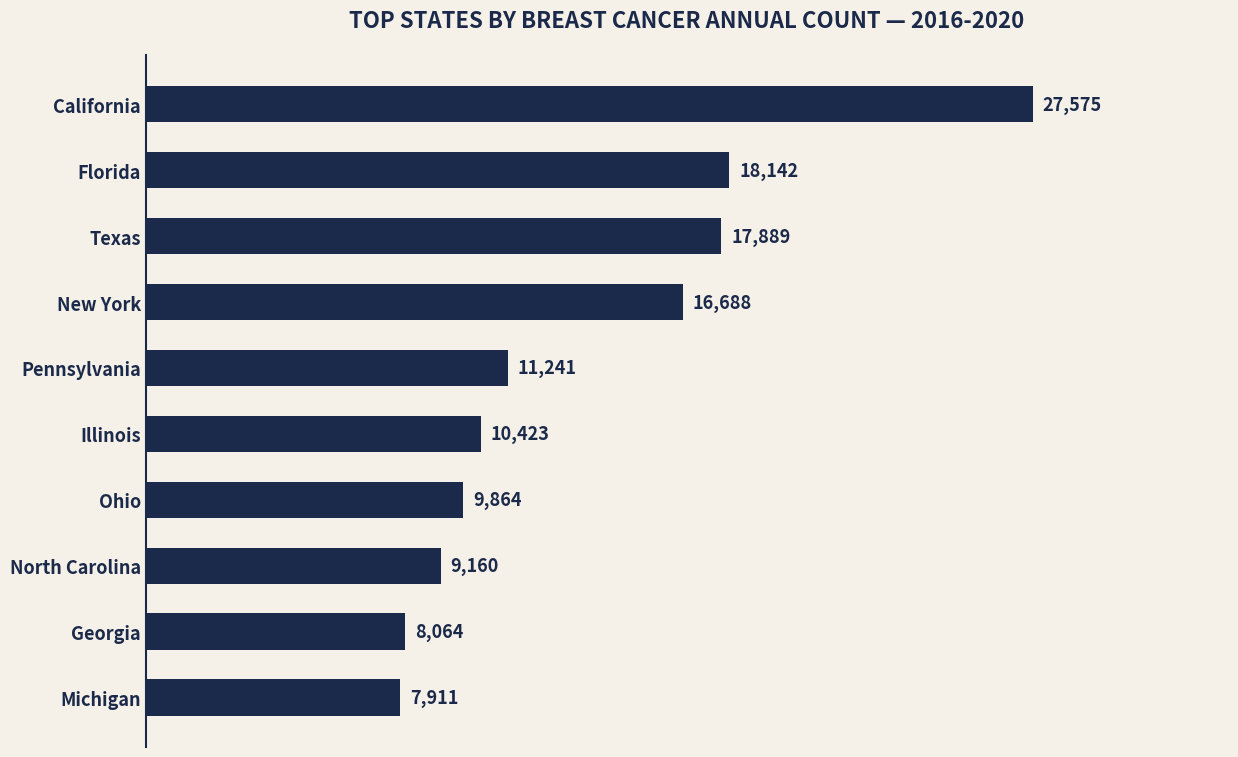

Which label corresponds to the largest value in the chart?

California